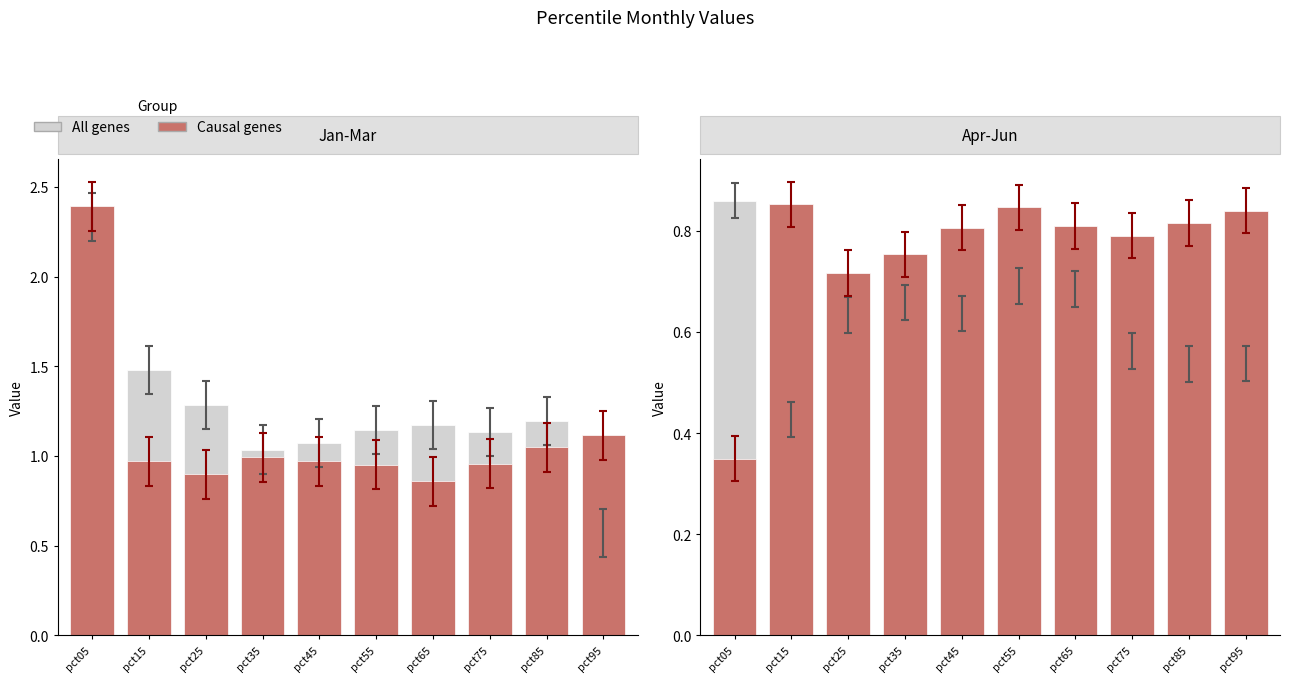

What is the sum of all Causal genes values?

7.6